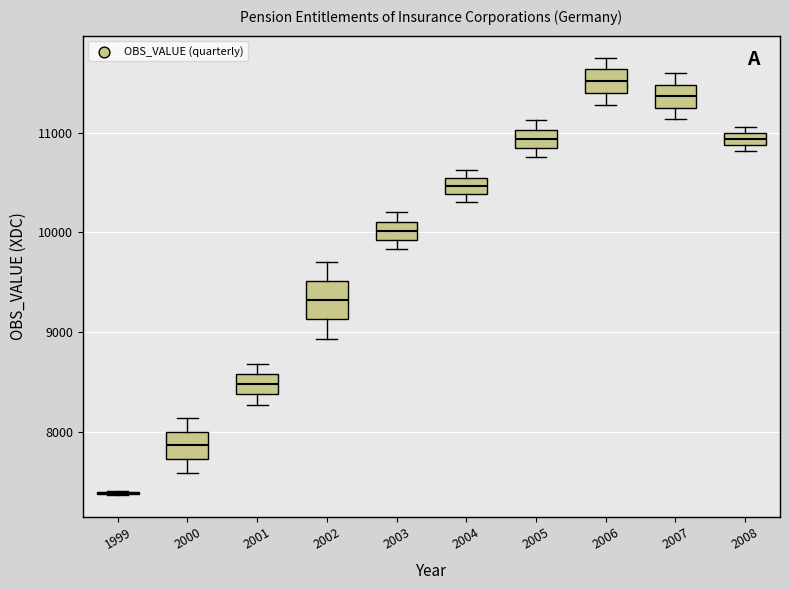

Where does the lower whisker of the box at x = 2000 end on the y-axis? The values are not printed on the chart, so give them approximately, as read against the axis.

7600